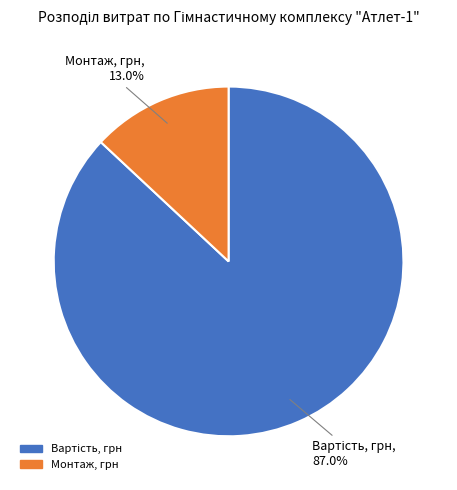

Does Монтаж, грн account for over 50% of the chart?

No